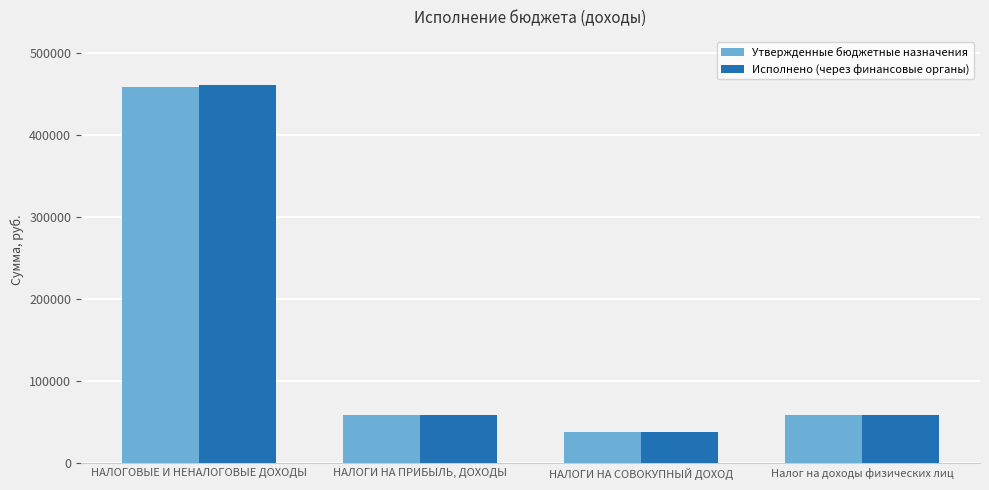

How many distinct data groups are displayed?

2